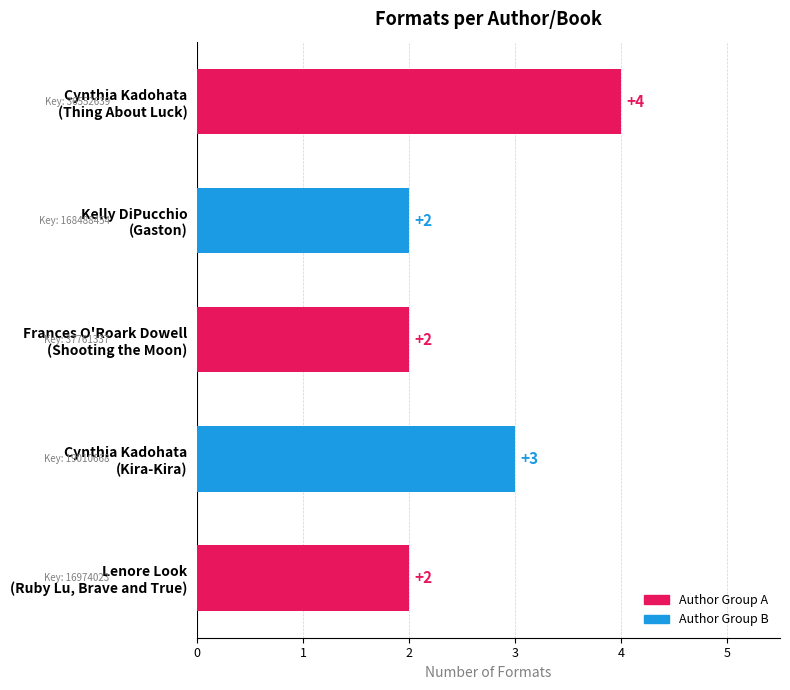

Where is the data nearest to the value 3?

Cynthia Kadohata
(Kira-Kira)